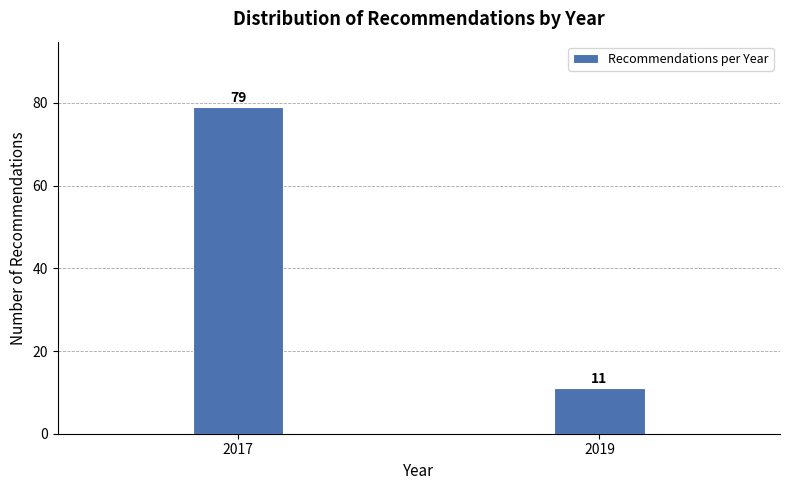

Reading right to left, transcribe all the data shown in this chart.

2019=11	2017=79